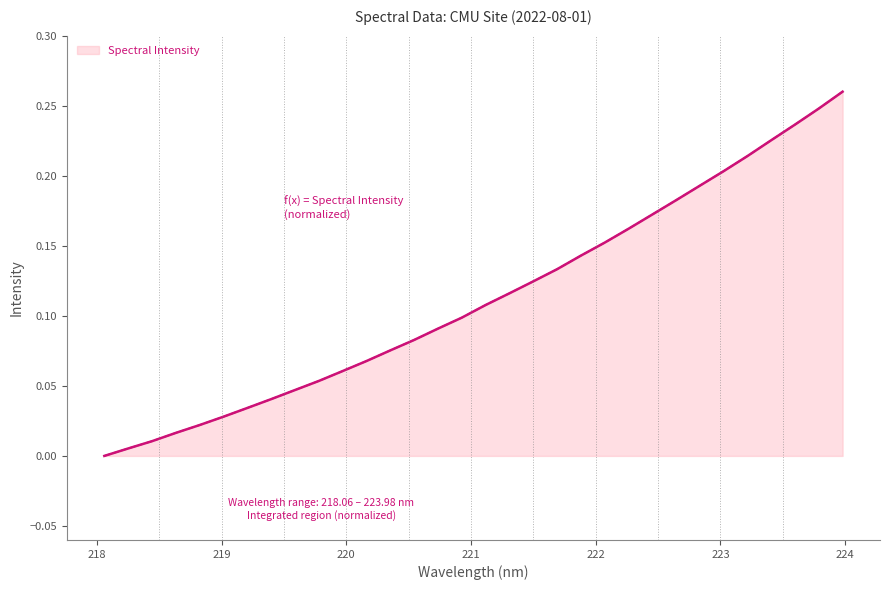

How many lines are shown in the chart?

1